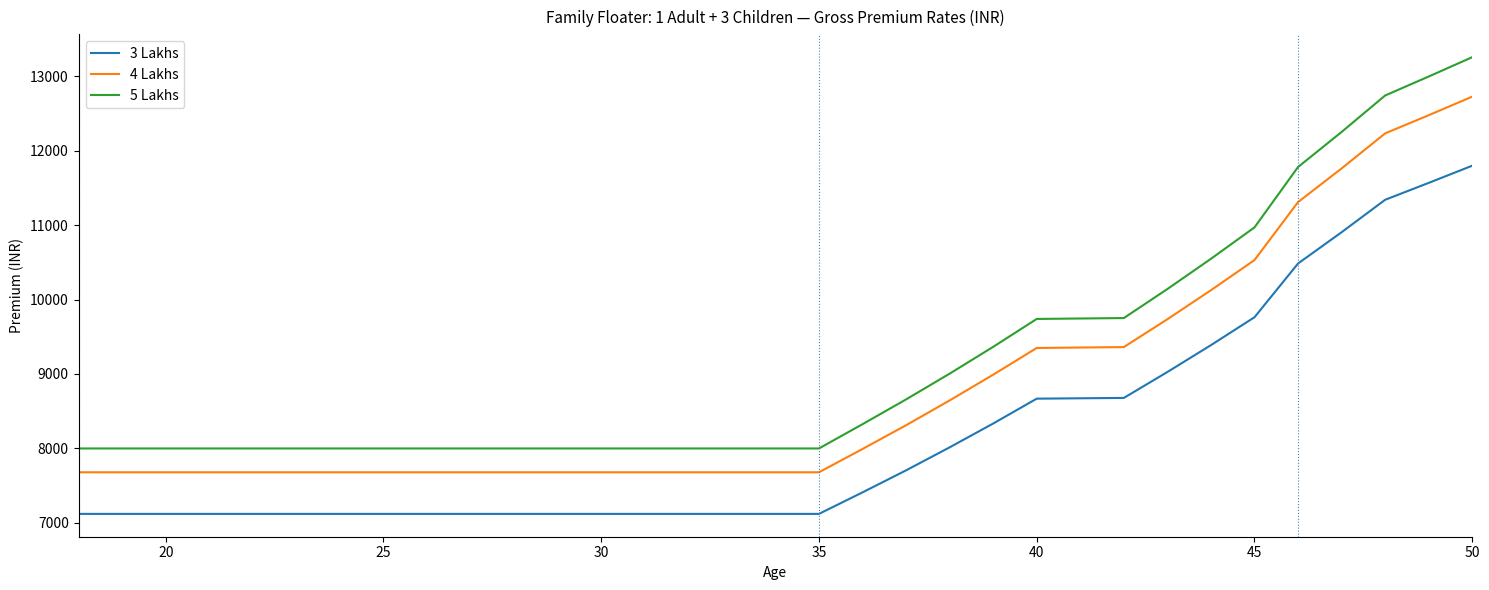

How many lines are shown in the chart?

3